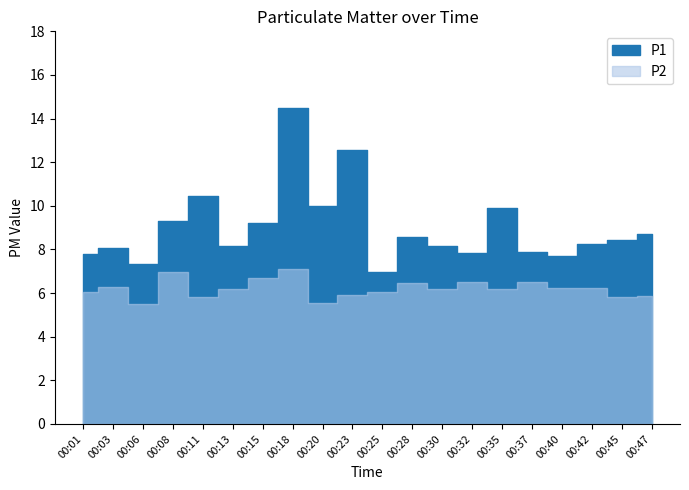

True or false: P2 and P1 cross at least once.

False